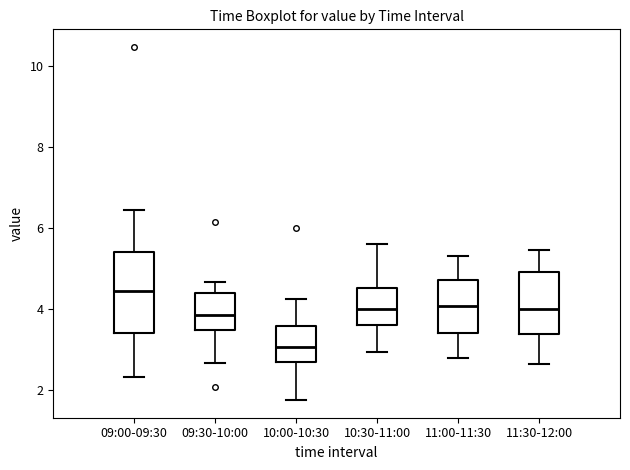

Where is the lower edge of the box for 11:00-11:30 on the y-axis? The values are not printed on the chart, so give them approximately, as read against the axis.

3.4